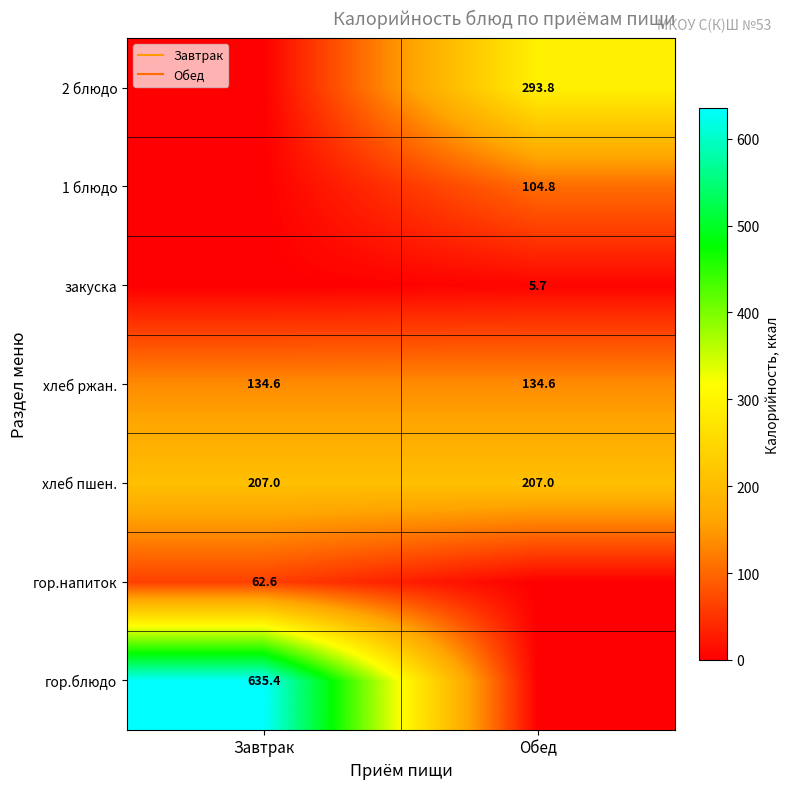

What is the sum of all хлеб пшен. values?

414.0